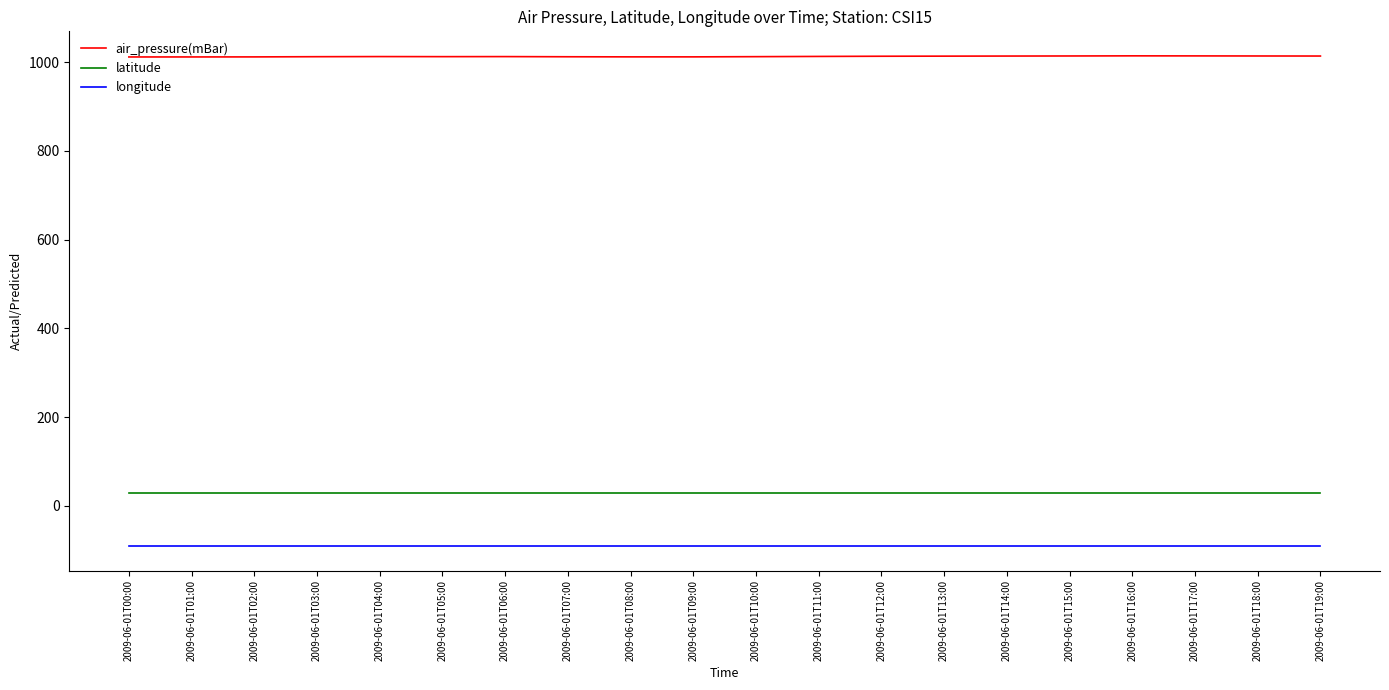

What position from the left is 2009-06-01T13:00?

14